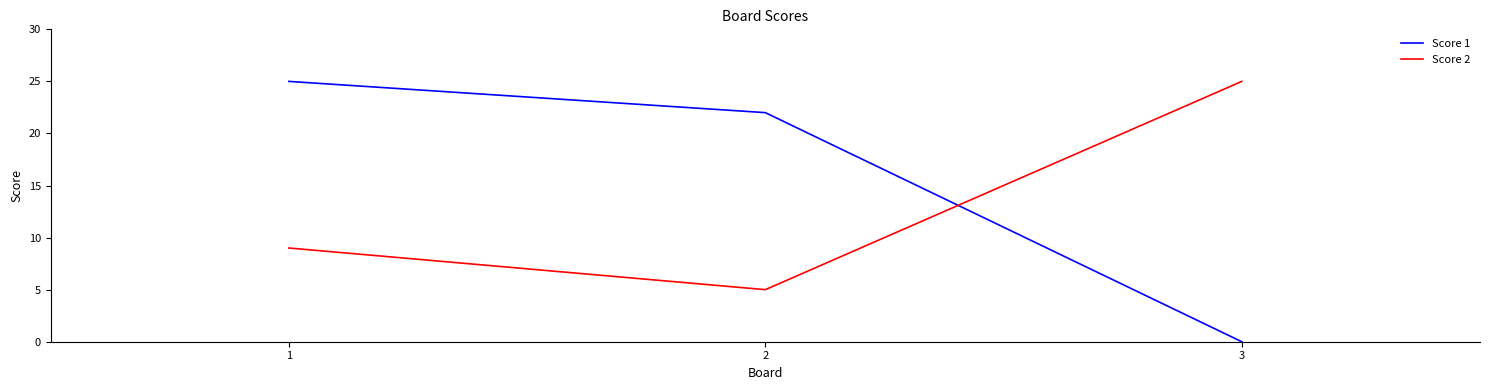

How many values in the Score 2 series are below 9?

1